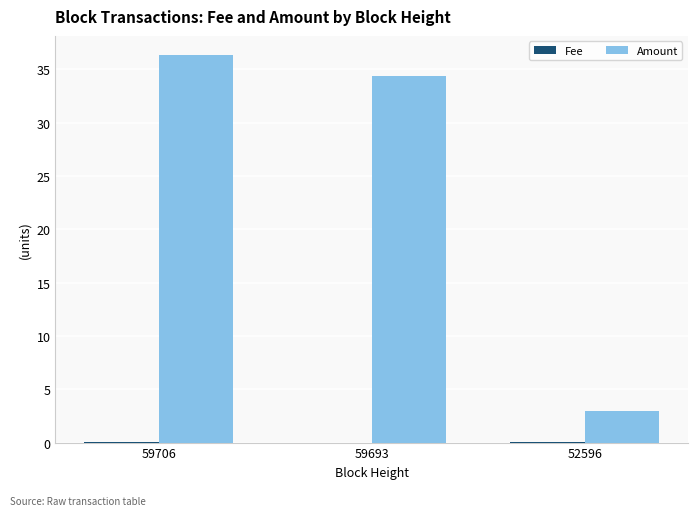

Between 59706 and 52596, which series saw the biggest shift?

Amount